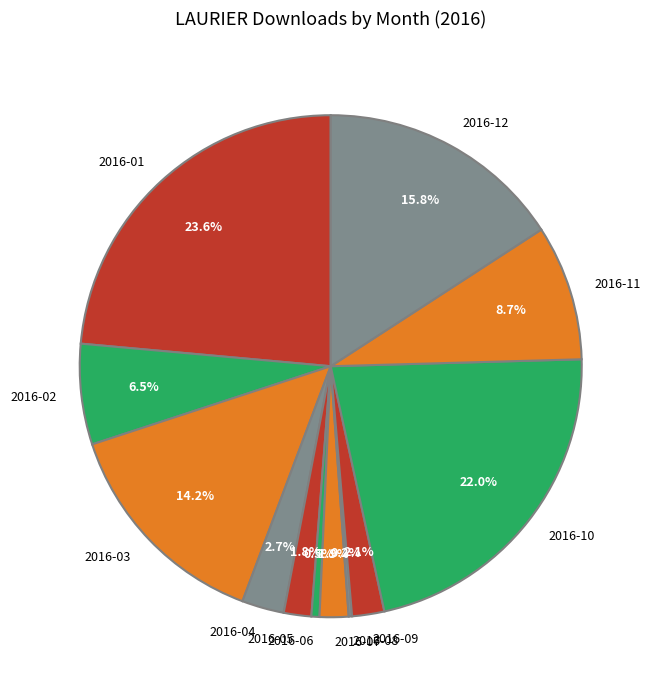

Combined, what portion of the pie is 2016-03 and 2016-01?

37.8%